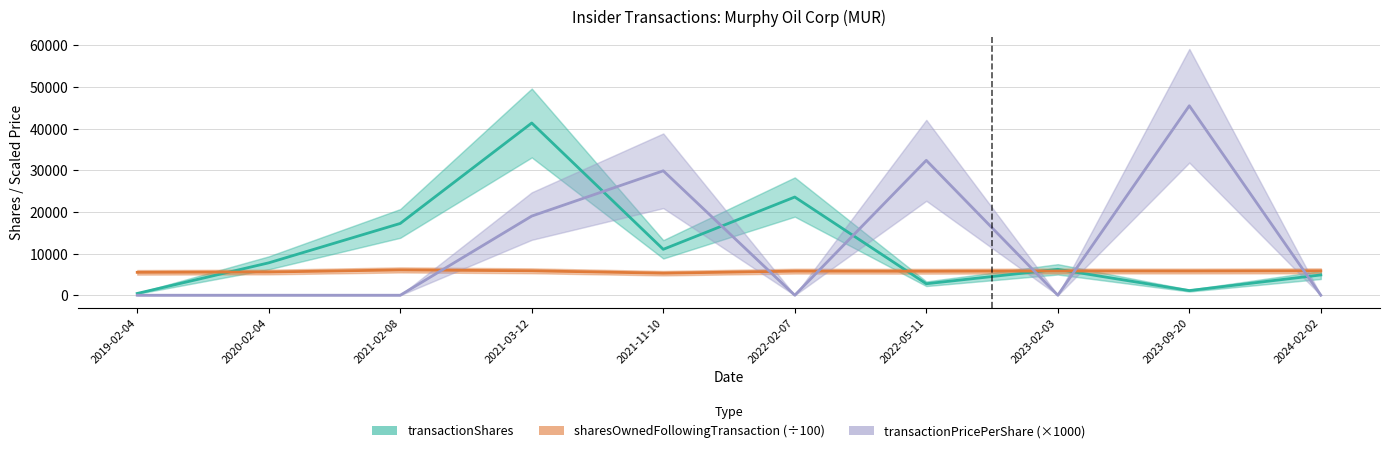

At 2020-02-04, list the series in order from largest to smallest.

transactionShares, sharesOwnedFollowingTransaction (÷100), transactionPricePerShare (×1000)